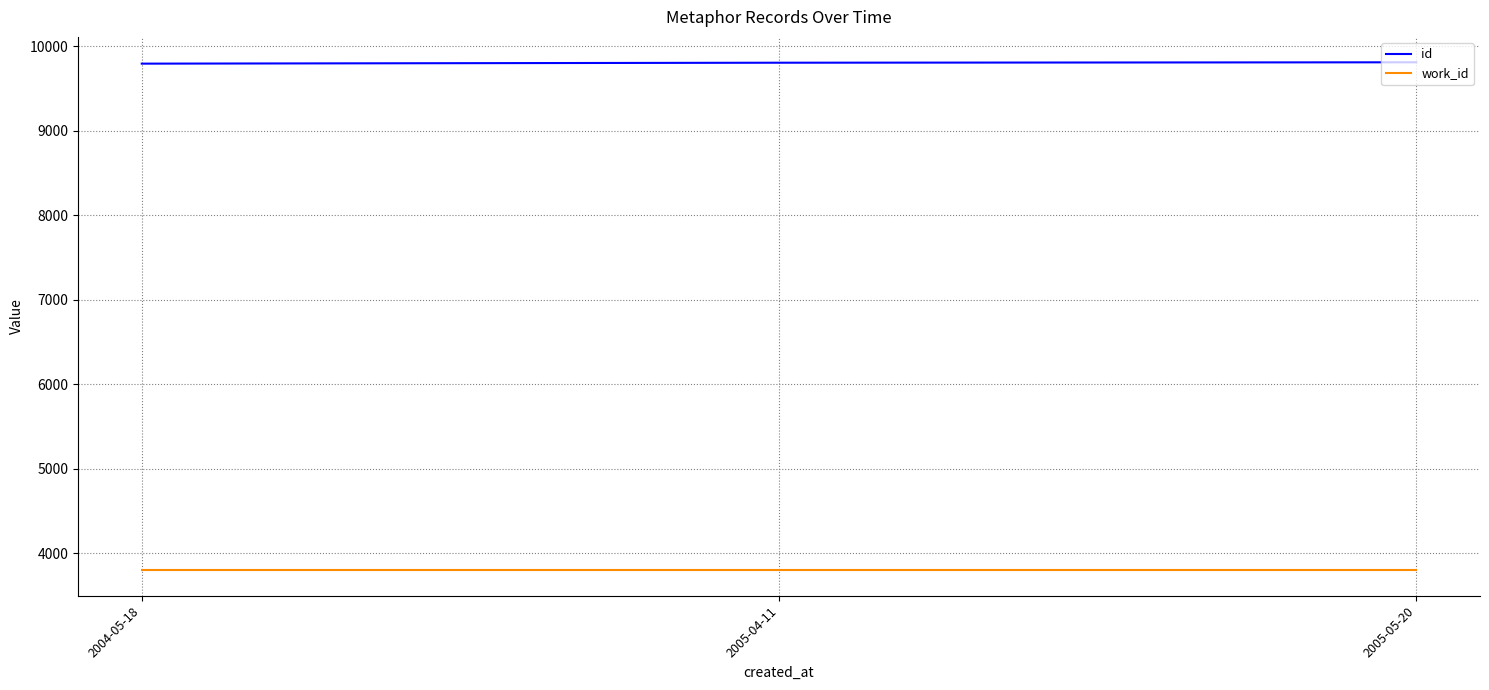

How many lines are shown in the chart?

2